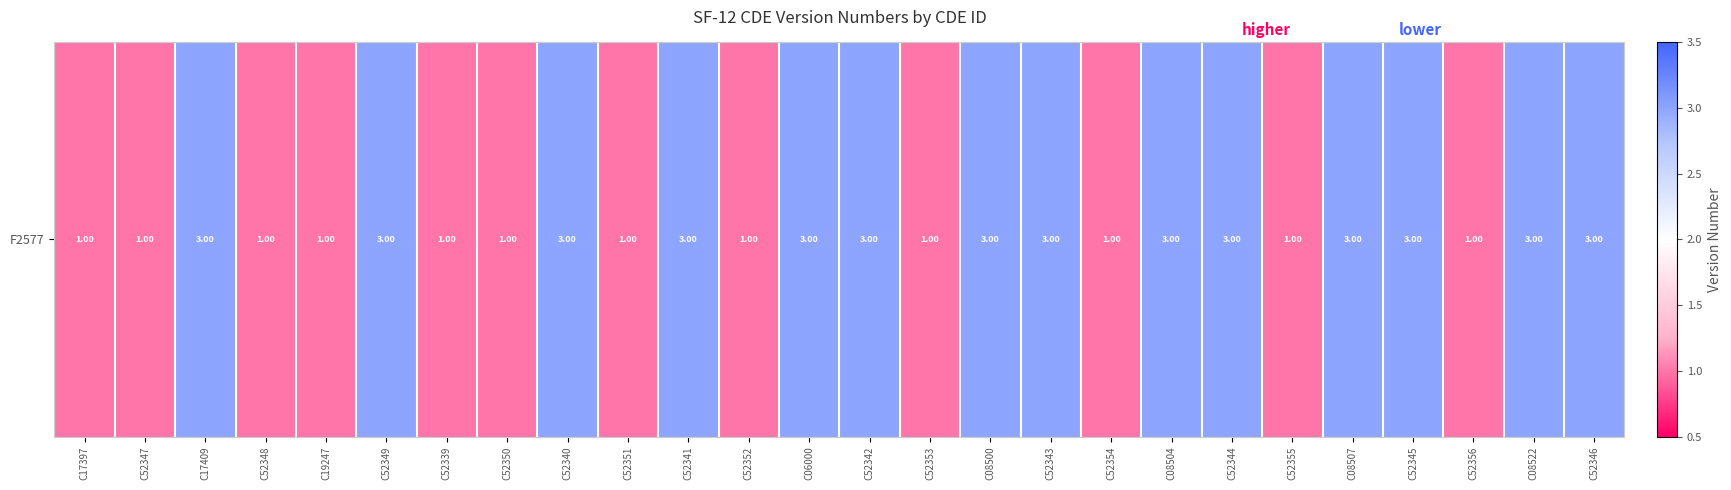

What is the sum of the values at C52348 and C19247?

2